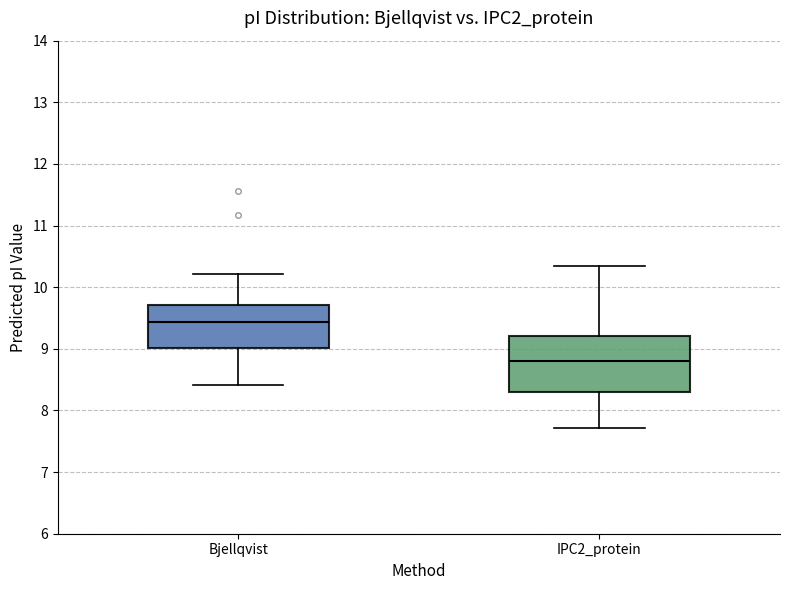

Comparing the boxes themselves (not the whiskers), which one is the tallest?

IPC2_protein